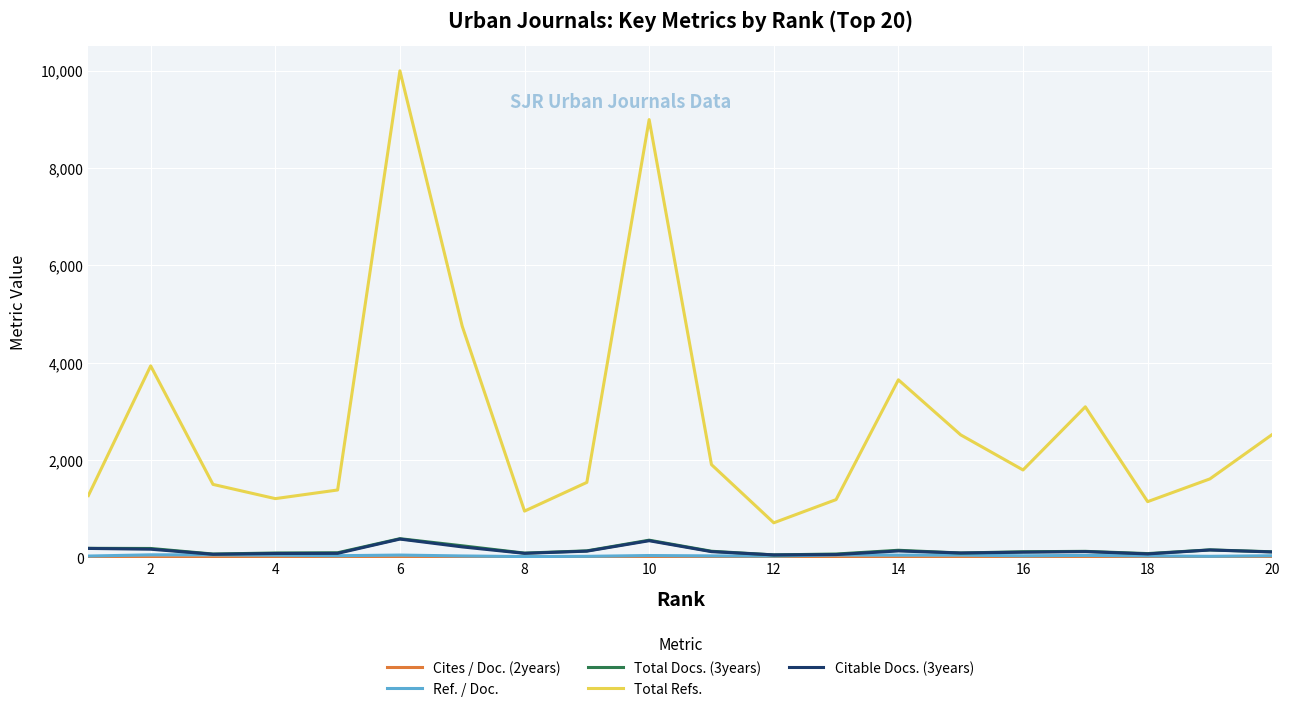

Which series has the widest spread of values?

Total Refs.